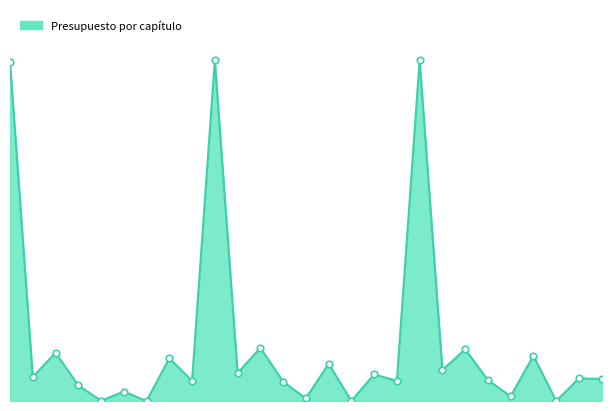

Does the chart have visible grid lines?

No